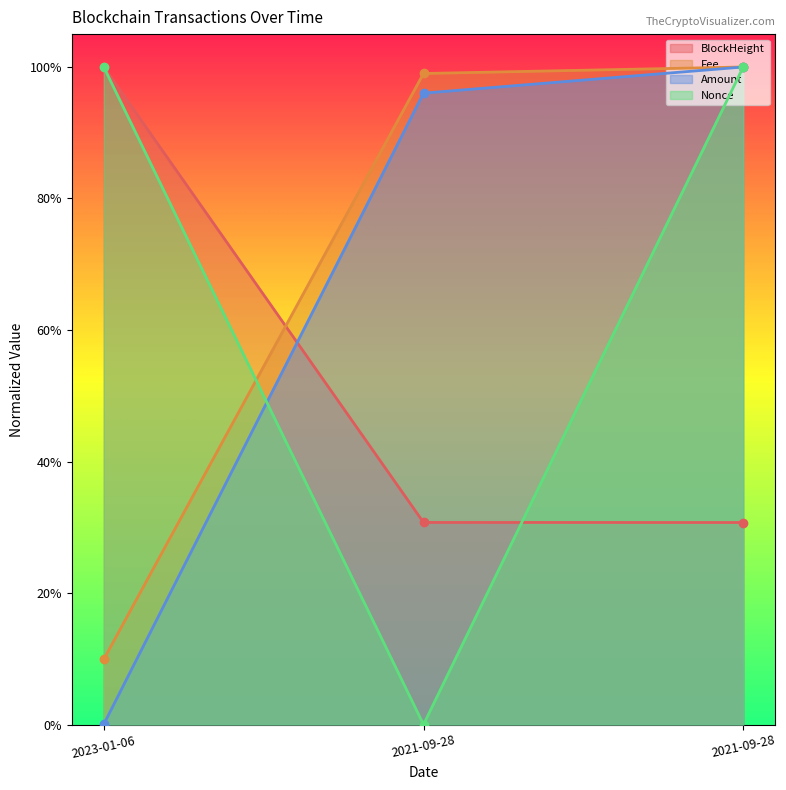

The value of Amount at 2021-09-28 is 1.0. True or false?

True